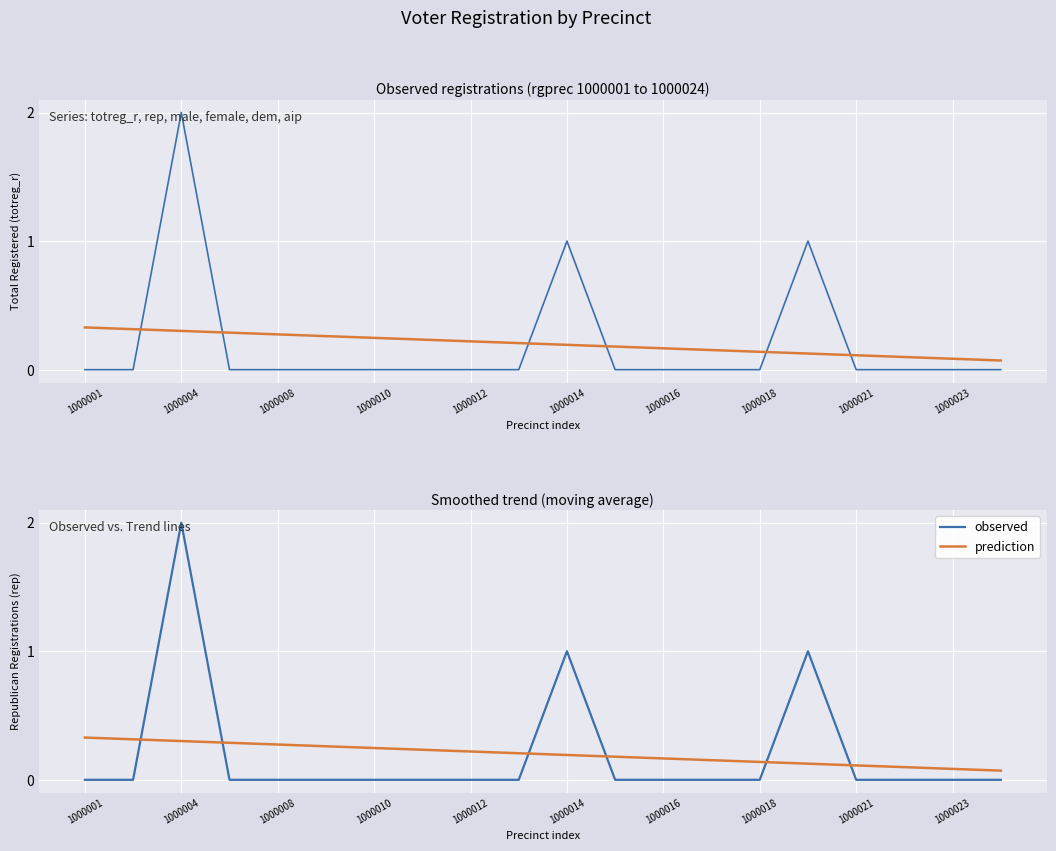

Which category has the highest value in the prediction series?

1000001